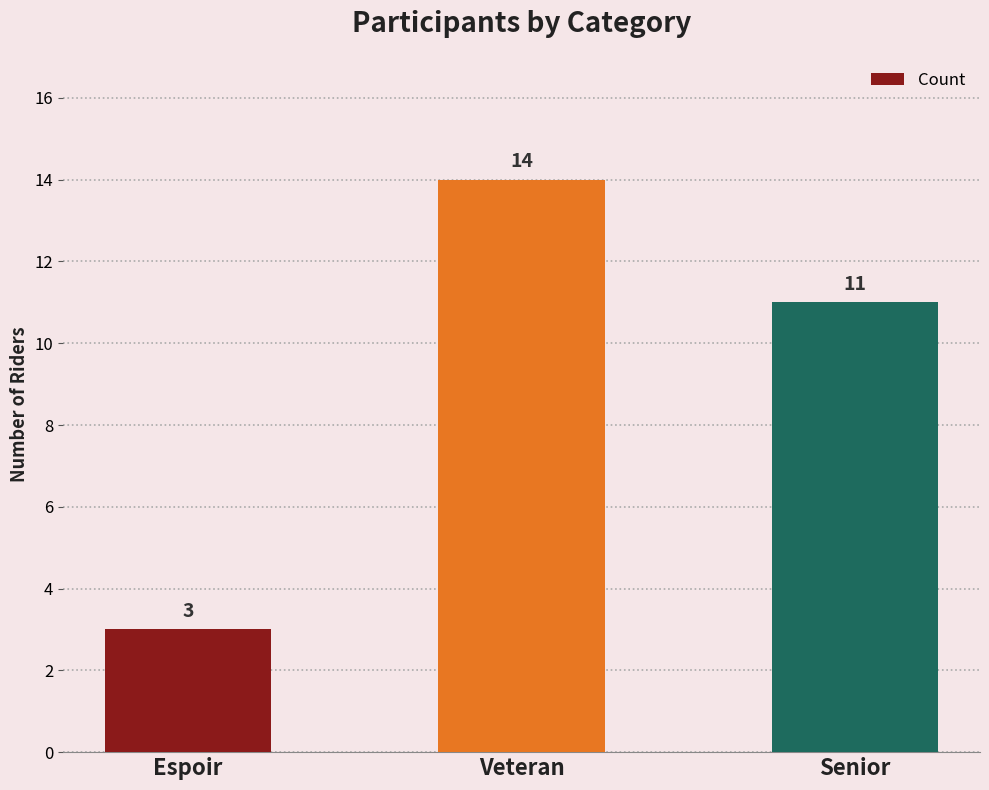

Count the values in the range 3 to 14.

3